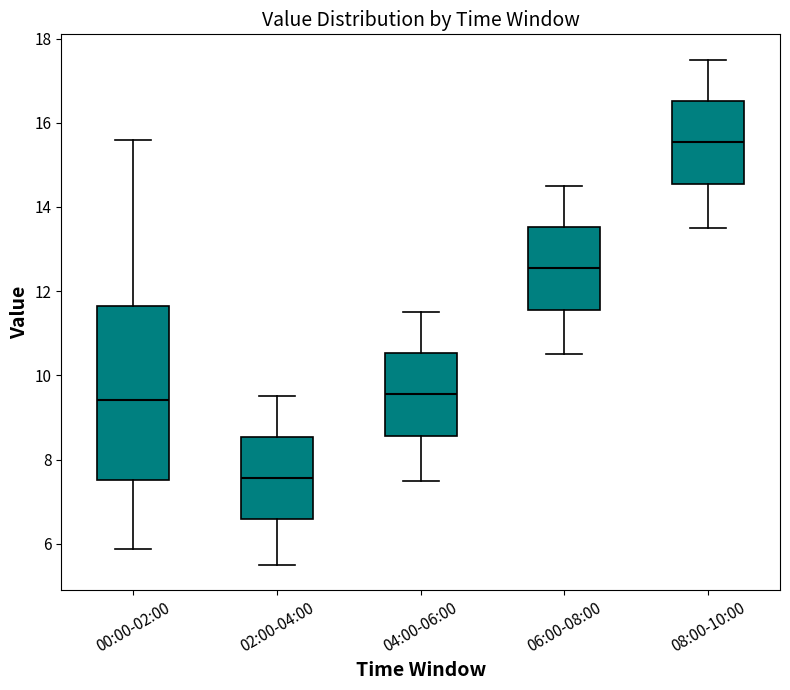

Reading left to right, transcribe this box plot: for each box, give where its median line is, the range the box spans, and where its two whiskers end, as read against the y-axis. The values are not printed on the chart, so give them approximately, as read against the axis.

00:00-02:00: median 9.4, box 7.6 to 11.6, whiskers 5.8 to 15.6
02:00-04:00: median 7.6, box 6.6 to 8.6, whiskers 5.6 to 9.6
04:00-06:00: median 9.6, box 8.6 to 10.6, whiskers 7.6 to 11.6
06:00-08:00: median 12.6, box 11.6 to 13.6, whiskers 10.6 to 14.6
08:00-10:00: median 15.6, box 14.6 to 16.6, whiskers 13.6 to 17.6